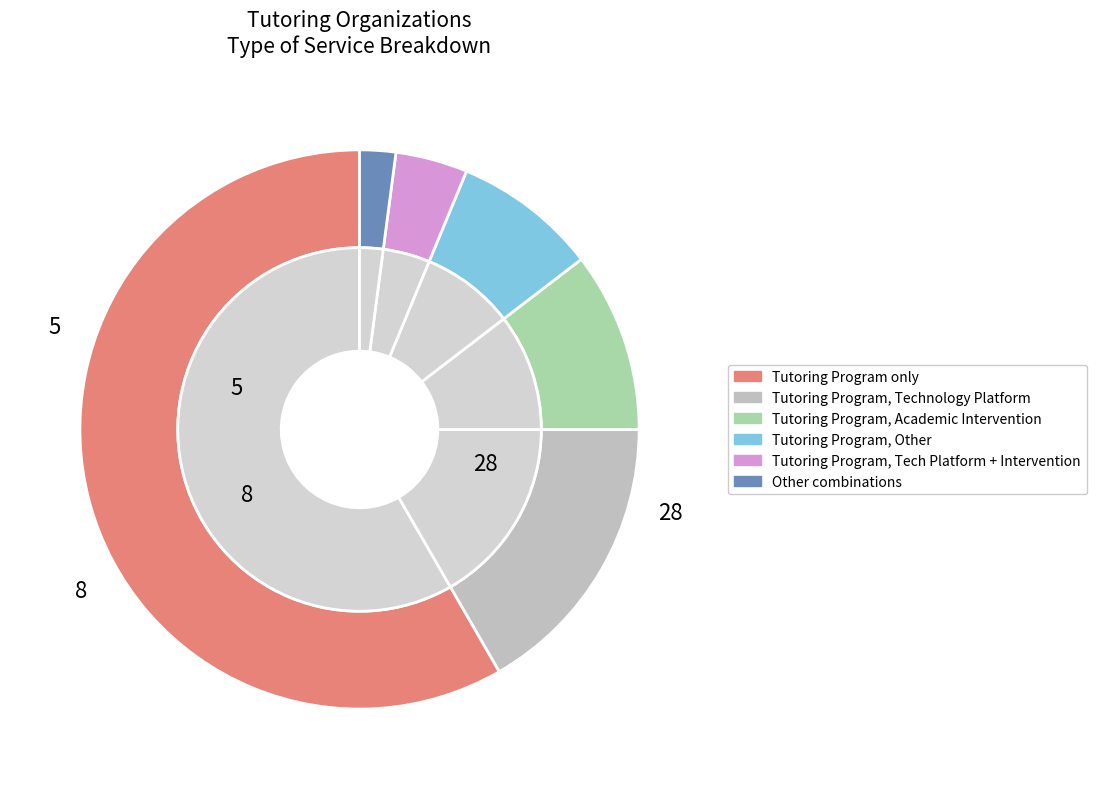

To the nearest percent, what portion does Tutoring Program, Other represent?

8%